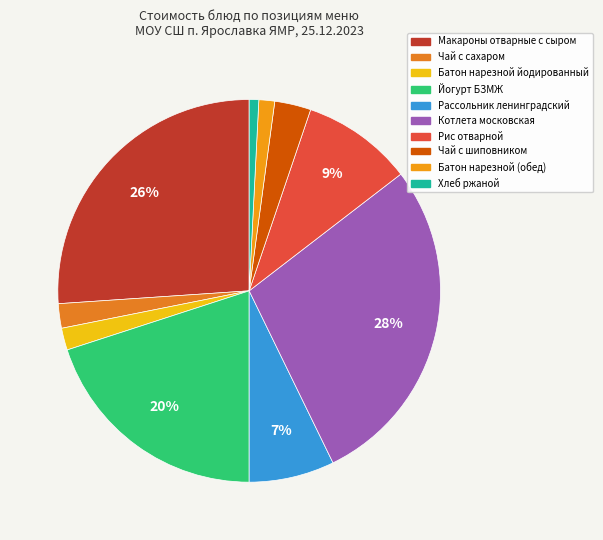

The Хлеб ржаной slice represents 11% of the pie. True or false?

False